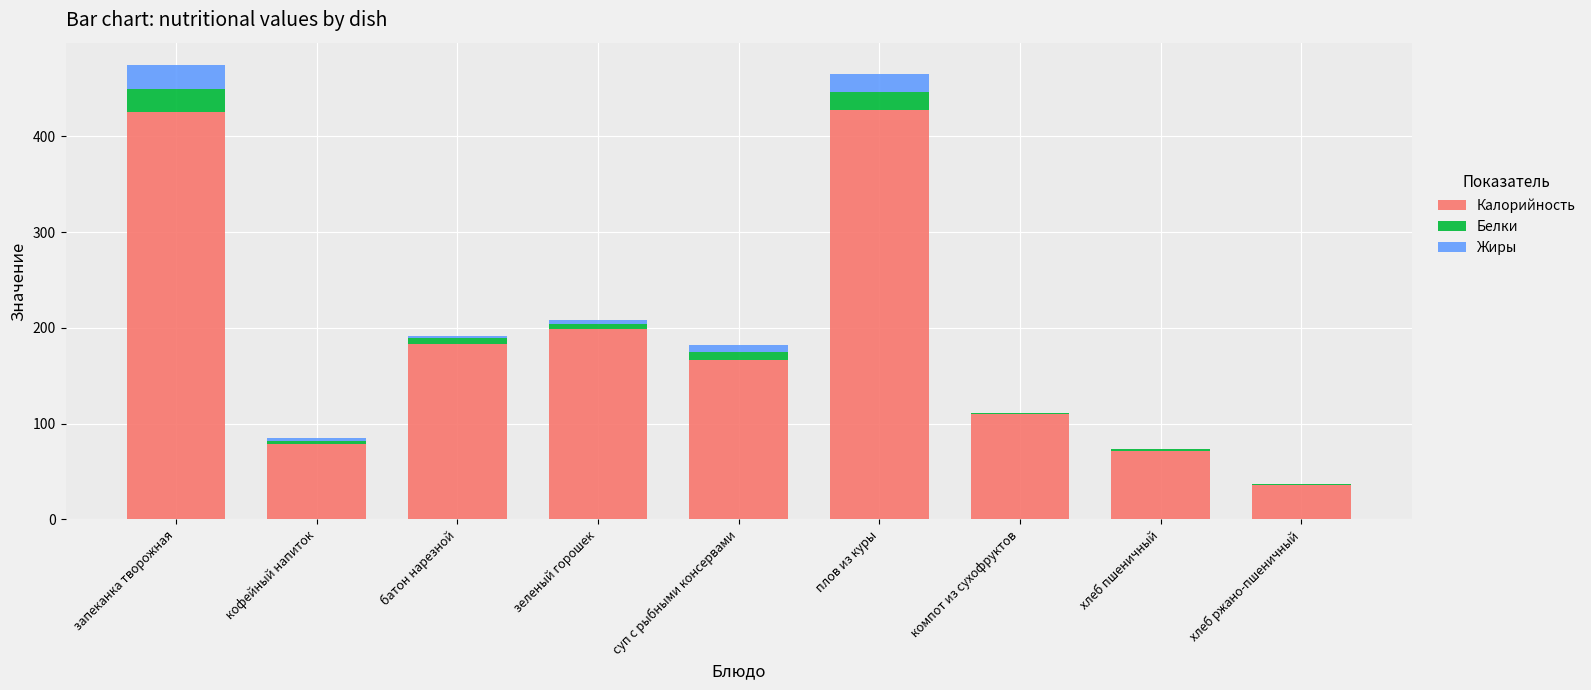

Are the bars horizontal?

No